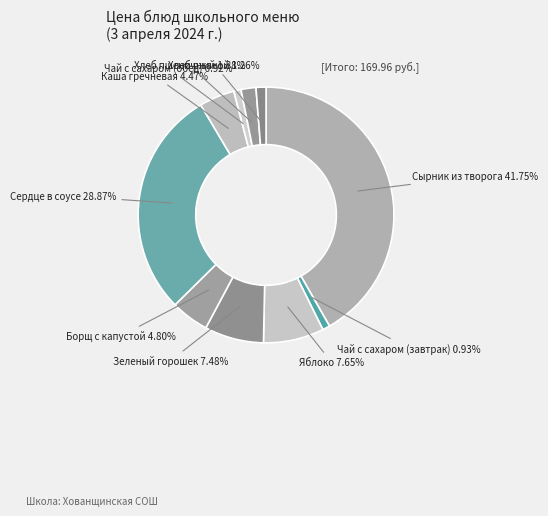

Is there a majority slice in this chart?

No